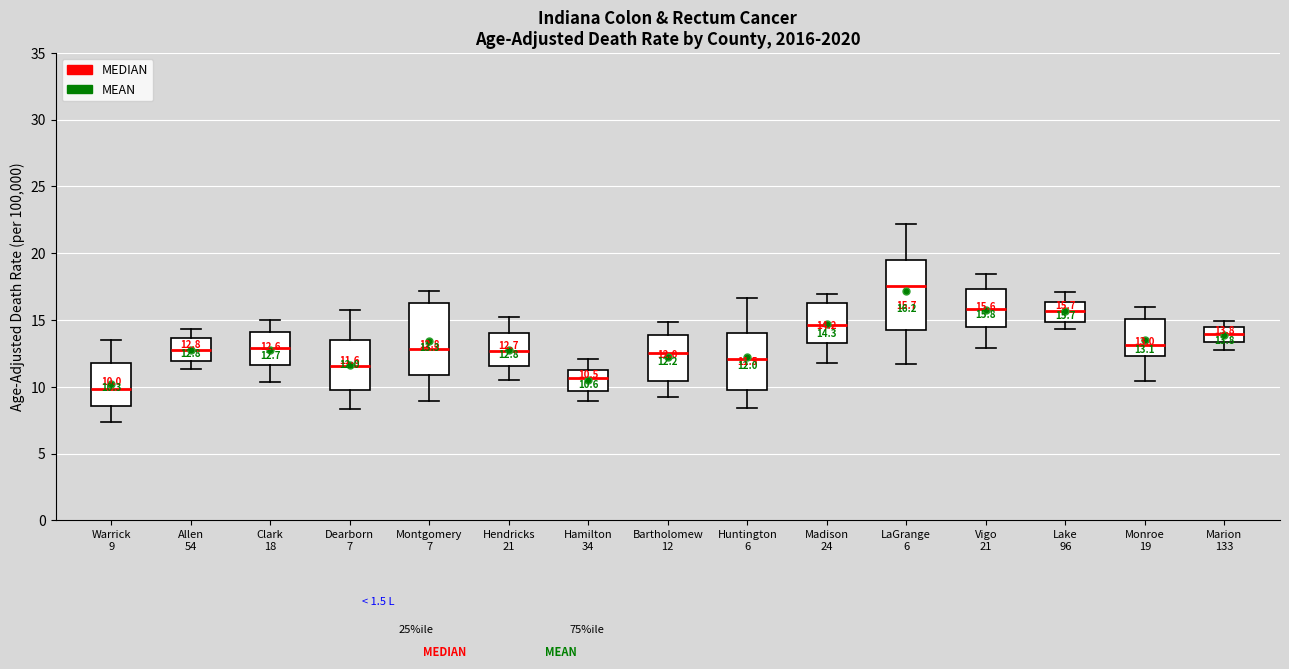

Which box's median line is the highest?

LaGrange 6